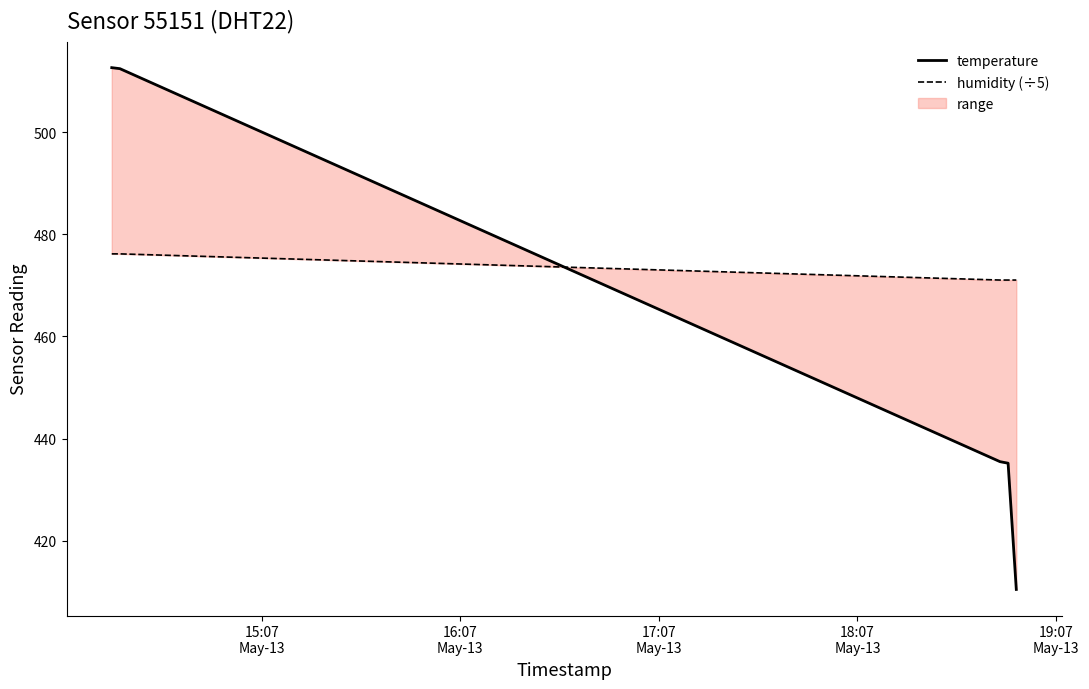

Read the temperature value at 19:07
May-13.

410.5